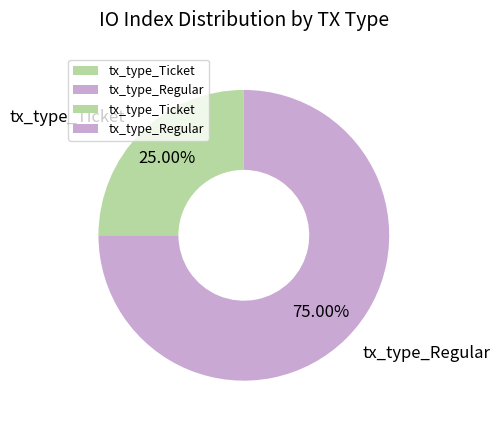

How many slices are in this pie chart?

2